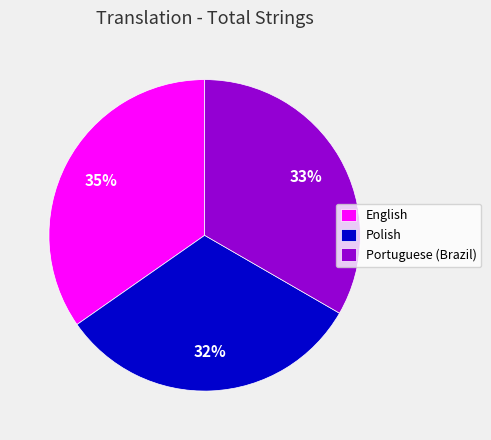

To the nearest percent, what portion does Portuguese (Brazil) represent?

33%